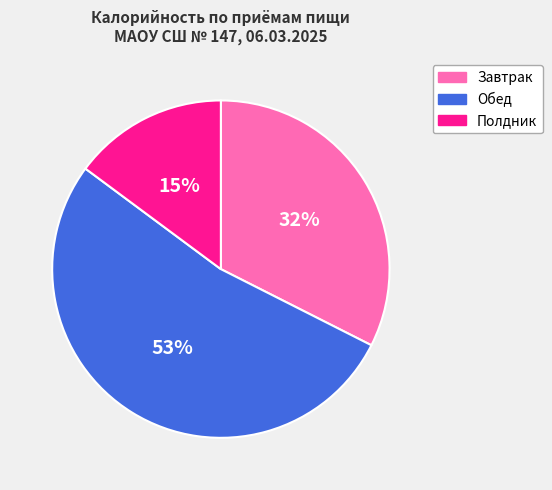

Is there a majority slice in this chart?

Yes